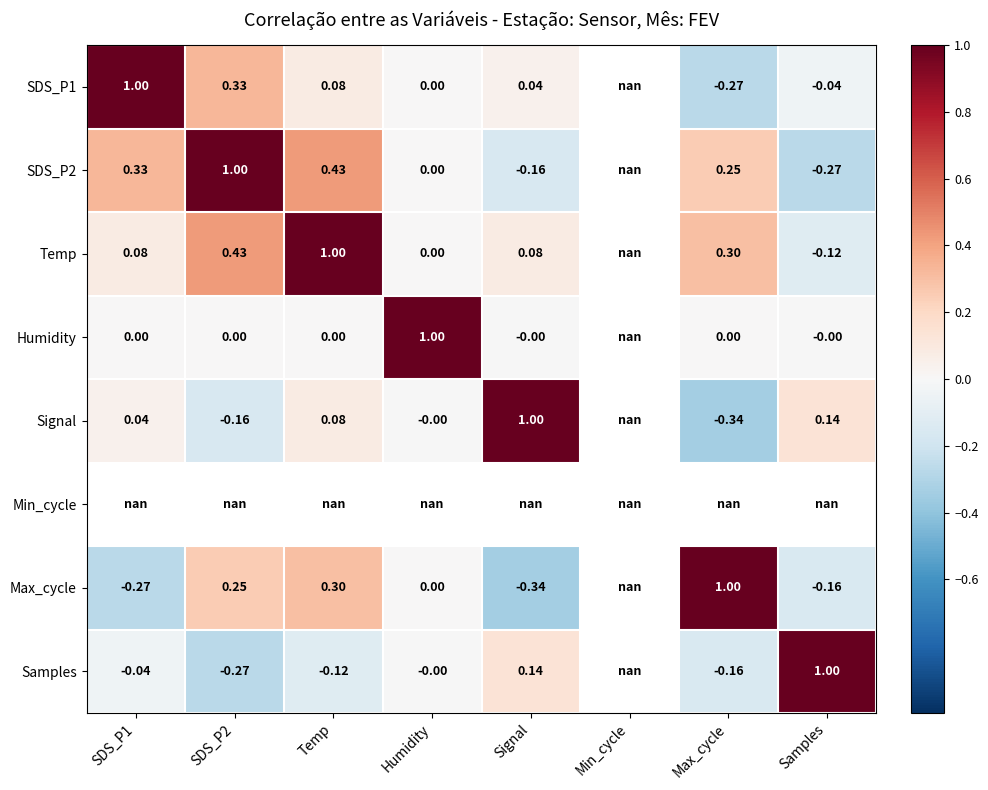

Is the value of Min_cycle at Humidity greater than the value of SDS_P2 at Signal?

No